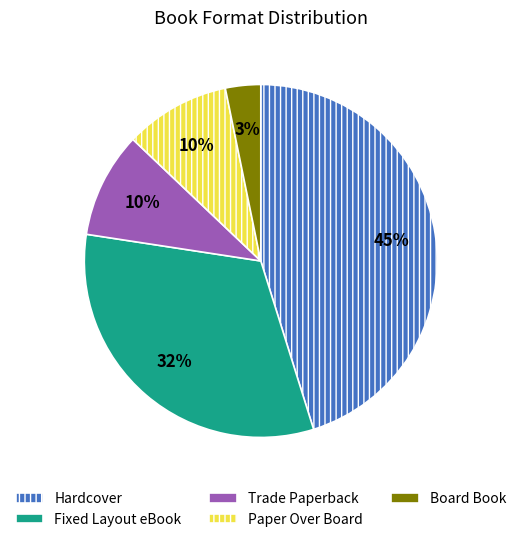

Do Trade Paperback and Fixed Layout eBook together represent more than half of the pie?

No